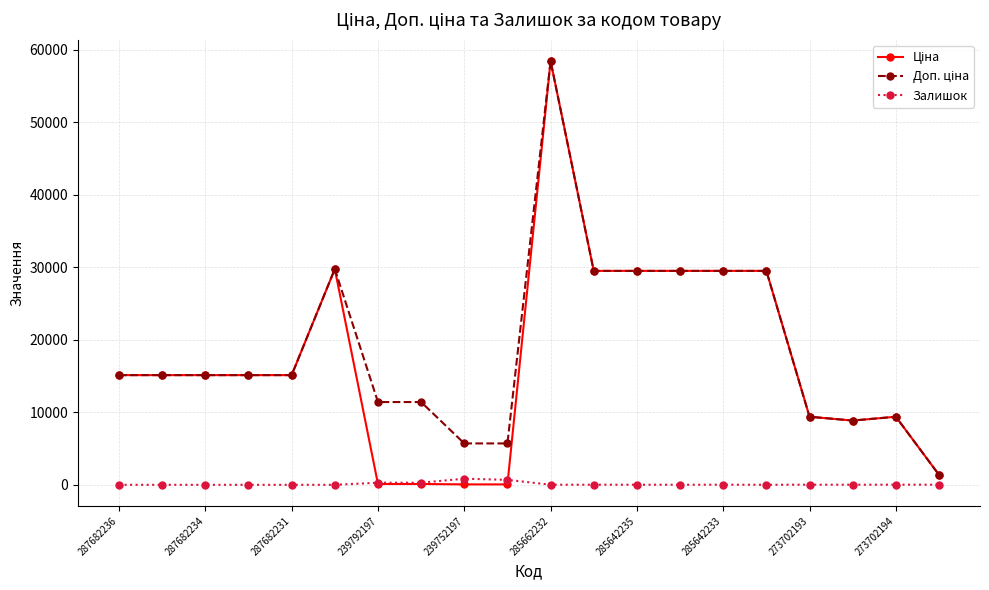

What is the maximum value shown in the chart?

58426.5